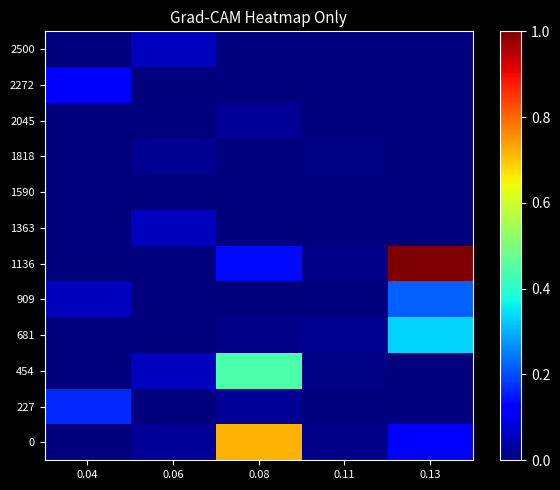

At which category is the sum across all series the highest?

0.13